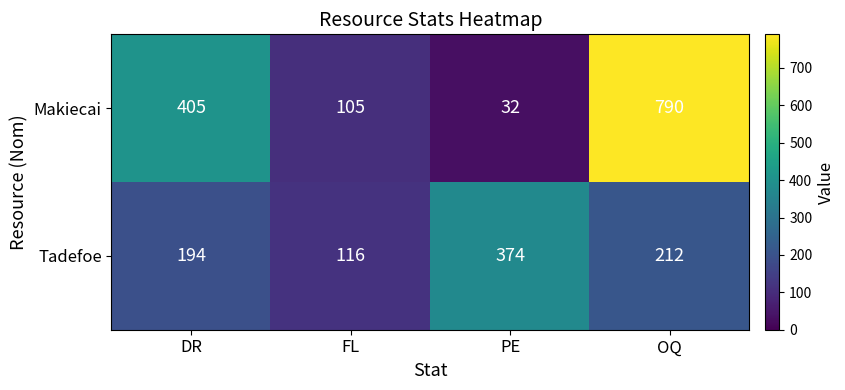

How many values in the Makiecai series are below 405?

2